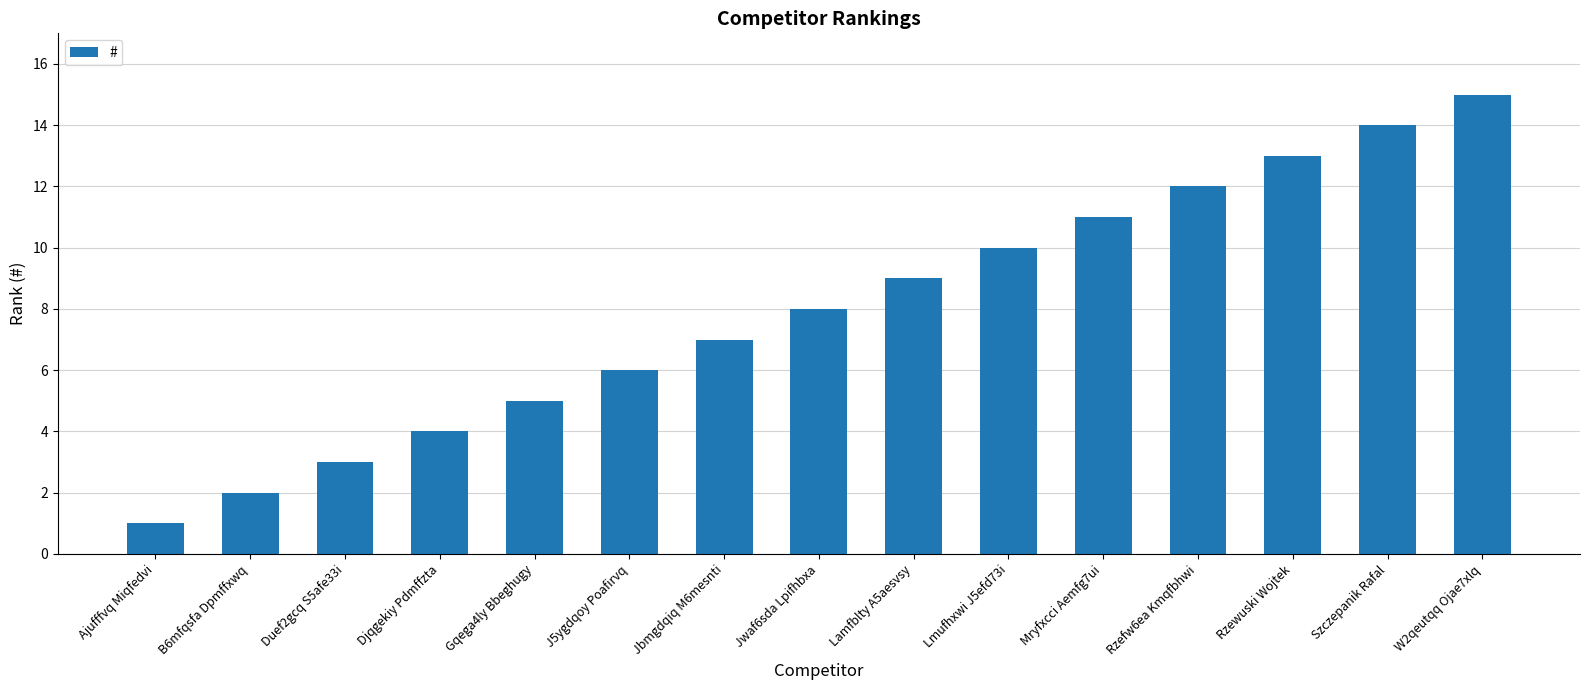

List the labels in order of value, smallest first.

Ajufffvq Miqfedvi, B6mfqsfa Dpmffxwq, Duef2gcq S5afe33i, Djqgekiy Pdmffzta, Gqega4ly Bbeghugy, J5ygdqoy Poafirvq, Jbmgdqiq M6mesnti, Jwaf6sda Lpifhbxa, Lamfblty A5aesvsy, Lmufhxwi J5efd73i, Mryfxcci Aemfg7ui, Rzefw6ea Kmqfbhwi, Rzewuski Wojtek, Szczepanik Rafal, W2qeutqq Ojae7xlq